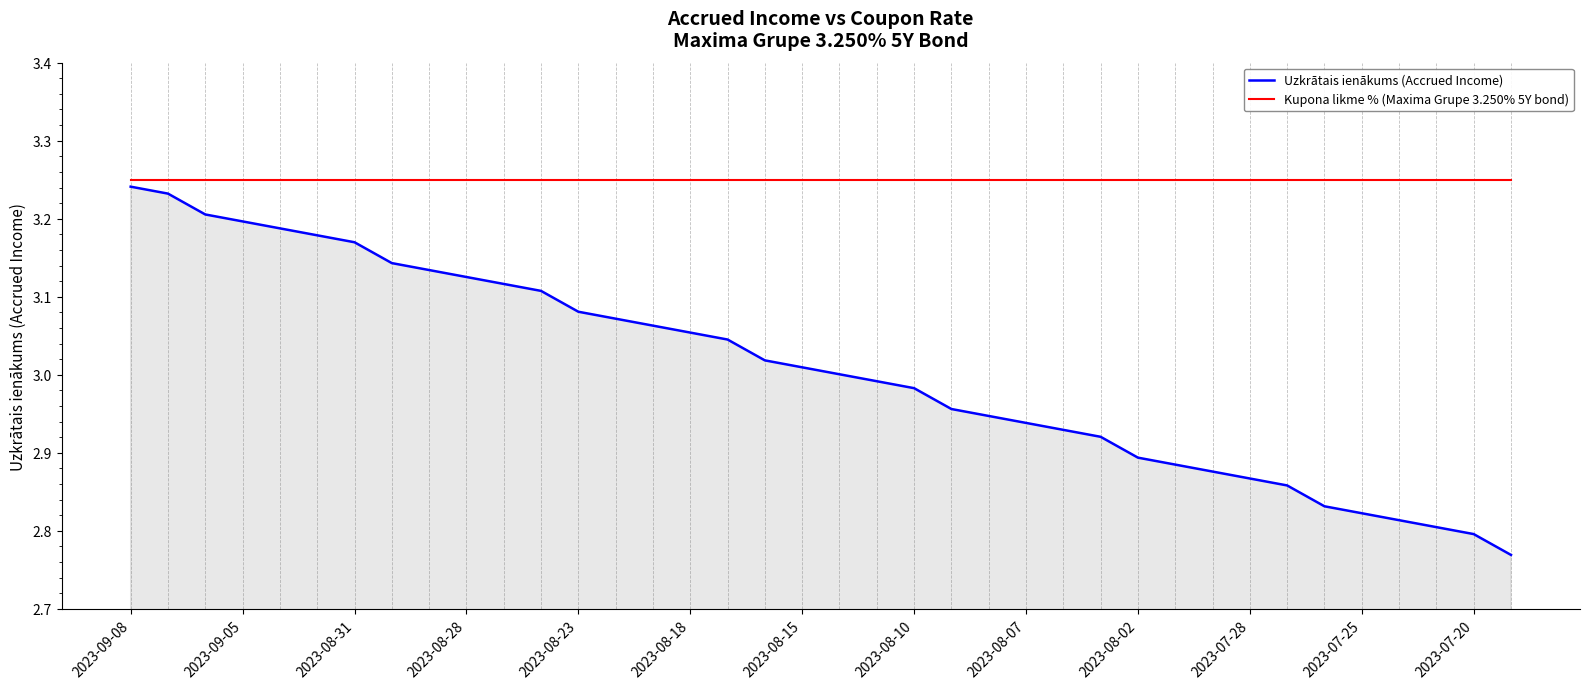

Rank the series by their average value, from lowest to highest.

Uzkrātais ienākums (Accrued Income), Kupona likme % (Maxima Grupe 3.250% 5Y bond)